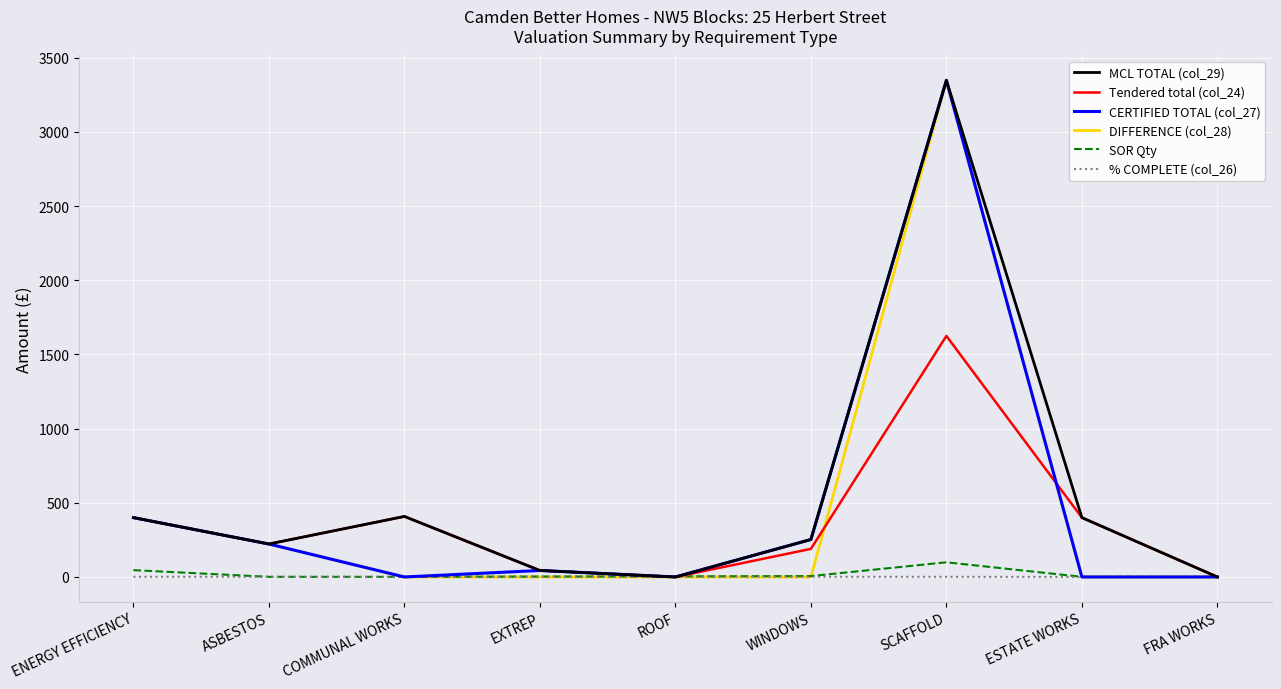

How many series are shown in this chart?

6